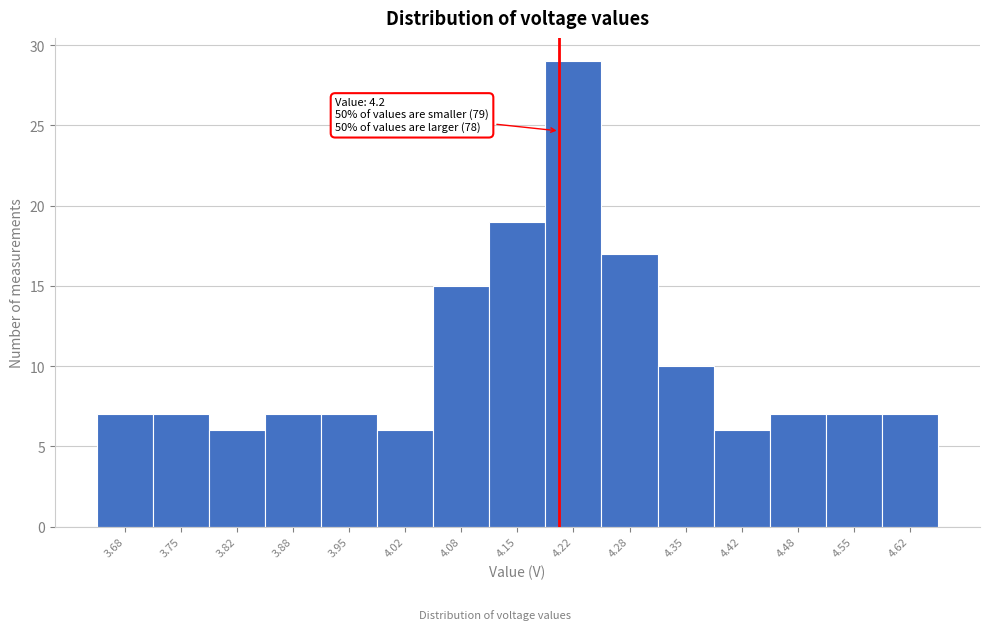

Over which range of the x-axis is the bar tallest?

4.18 to 4.25